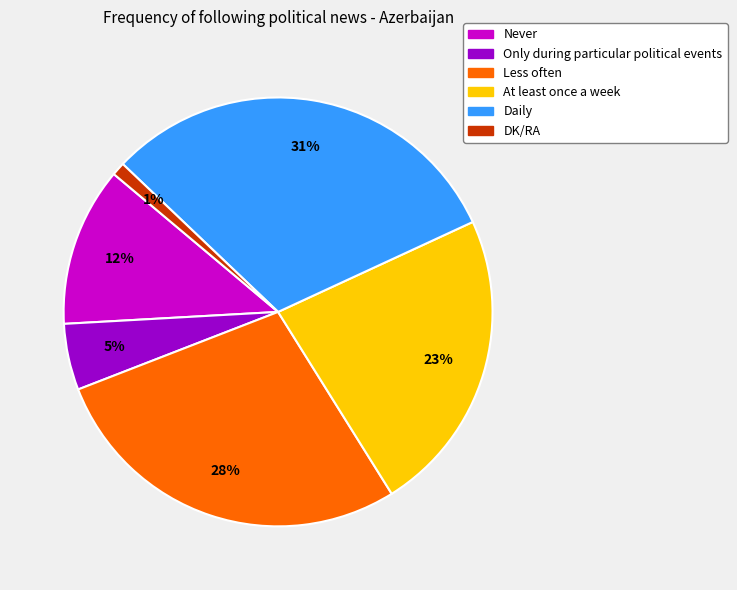

To the nearest percent, what portion does At least once a week represent?

23%